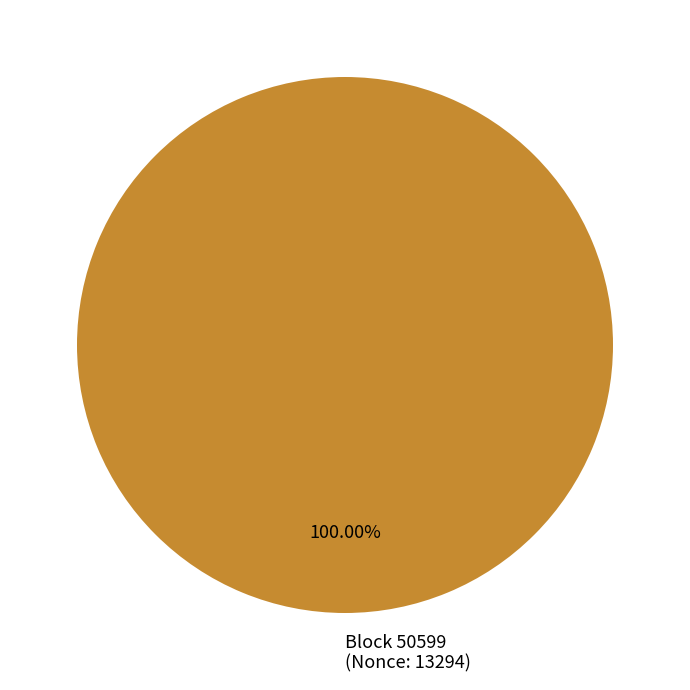

Rank the categories by value from lowest to highest.

Block 50599 (Nonce: 13294)